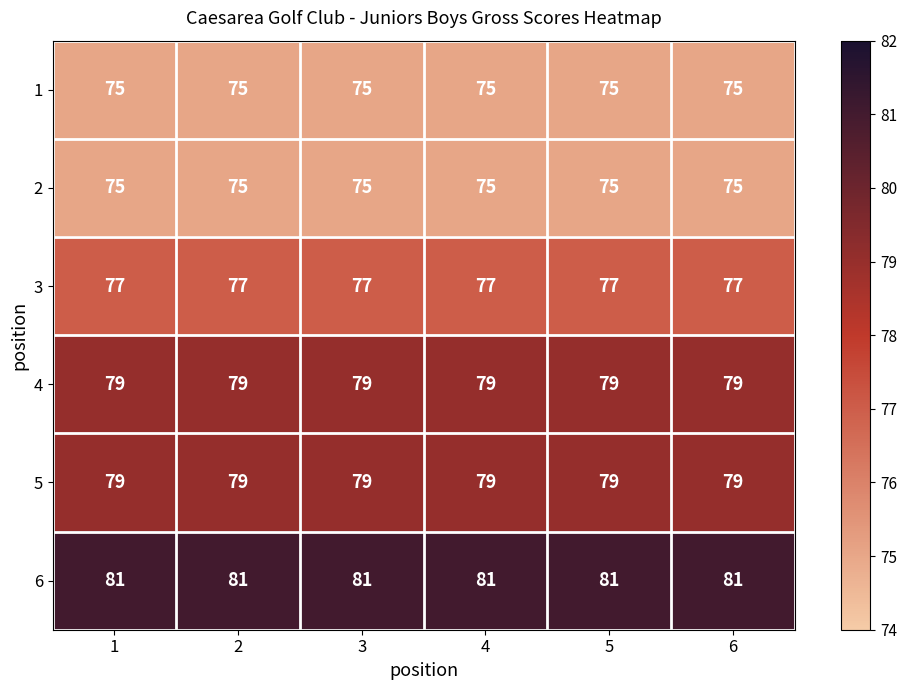

What is the sum of the 4 values at 1 and 2?

158